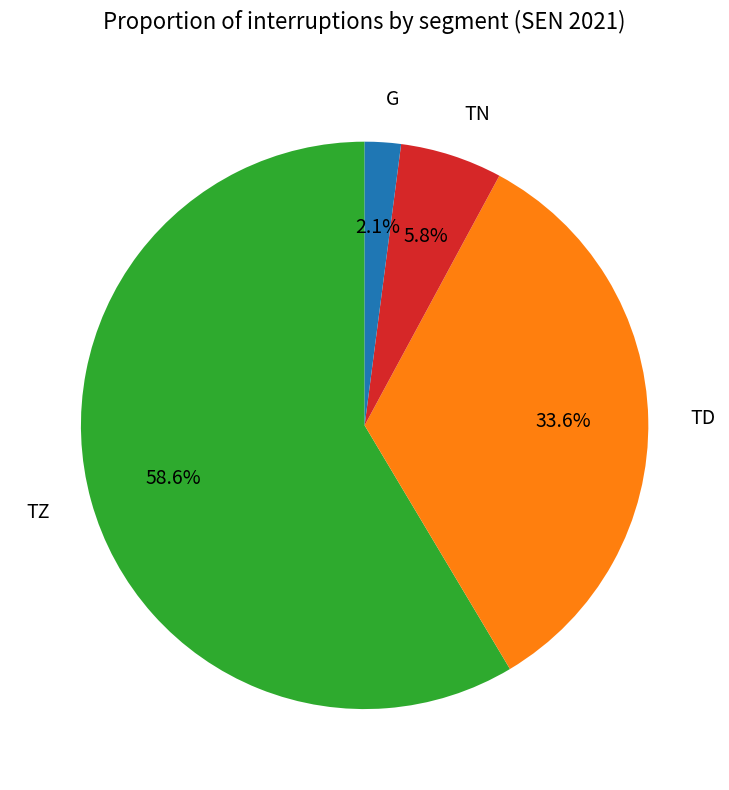

What percentage is the TN slice, to the nearest percent?

6%